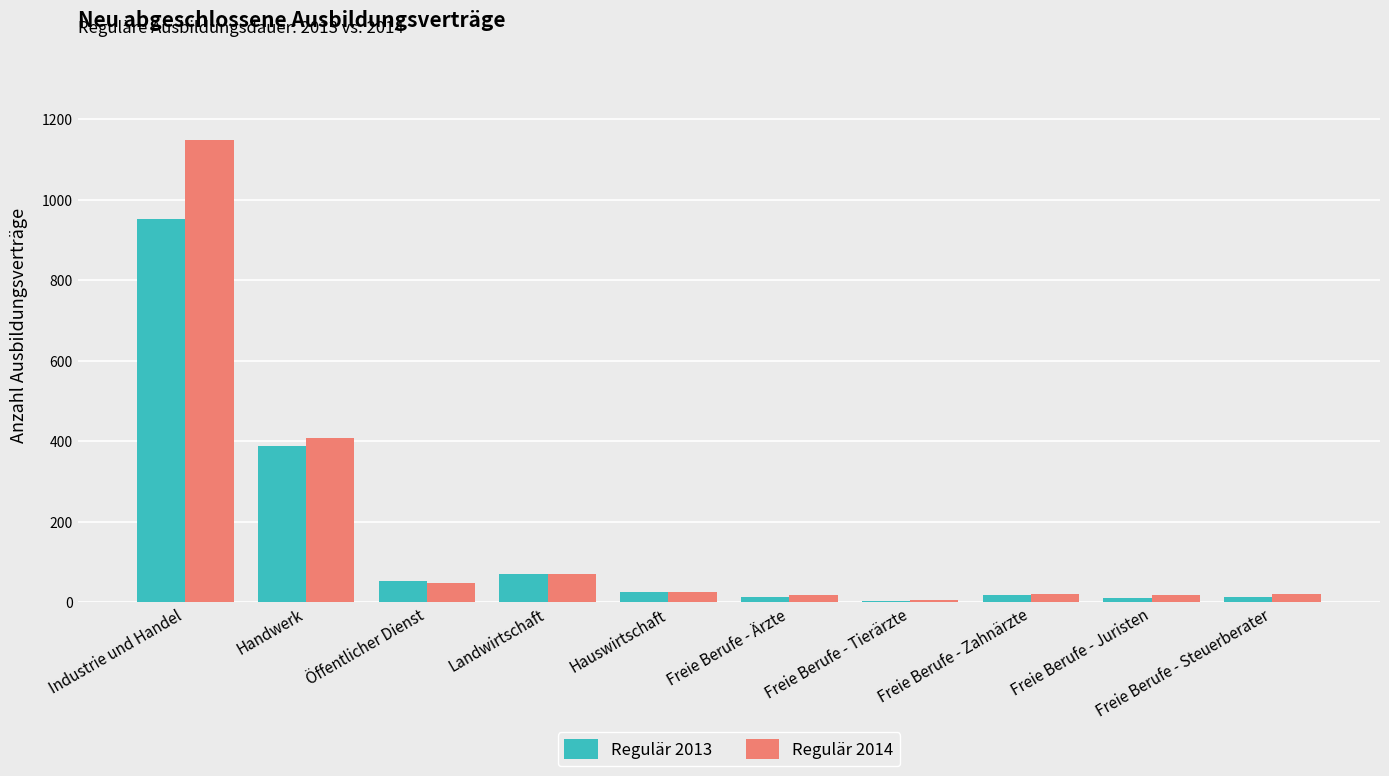

At which label is Regulär 2013 closest to 477?

Handwerk